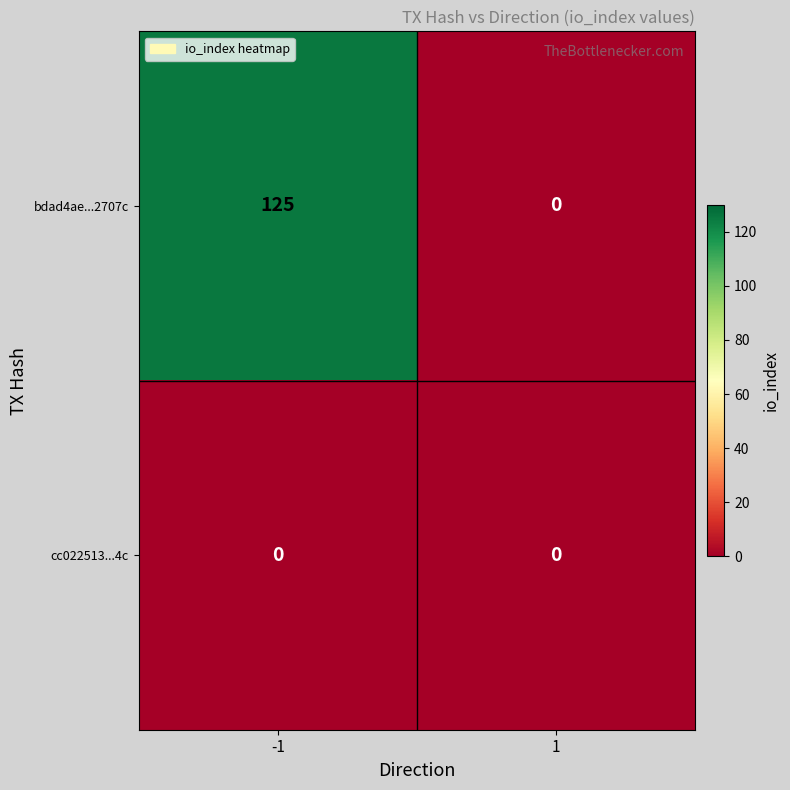

What is the maximum value for bdad4ae...2707c?

125